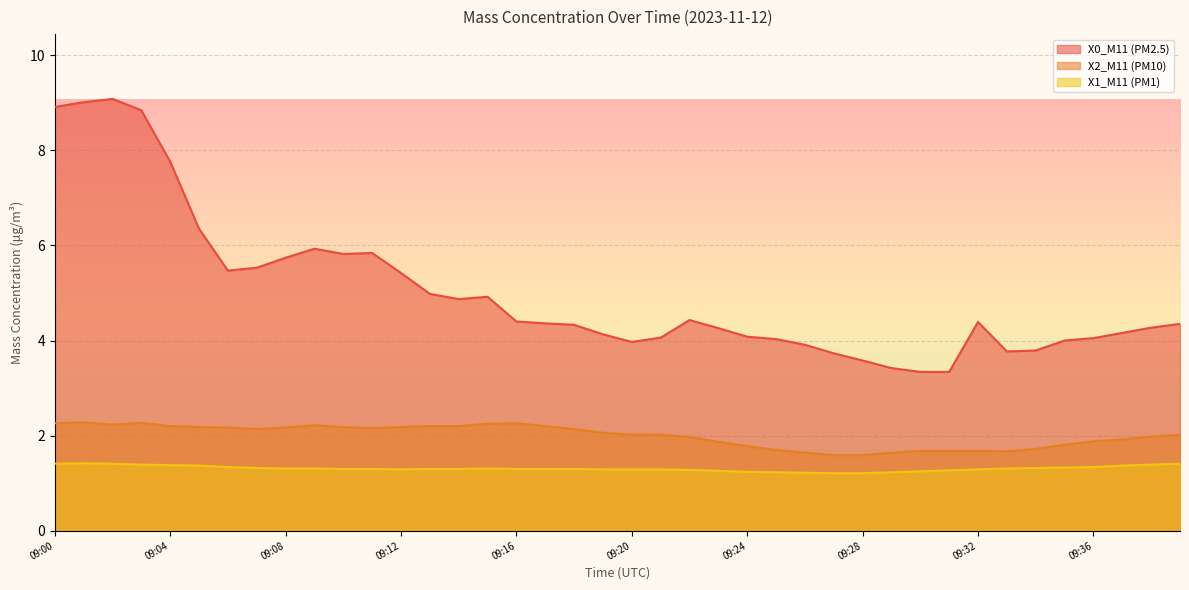

What is the difference between the highest and lowest values at 09:17?

3.1